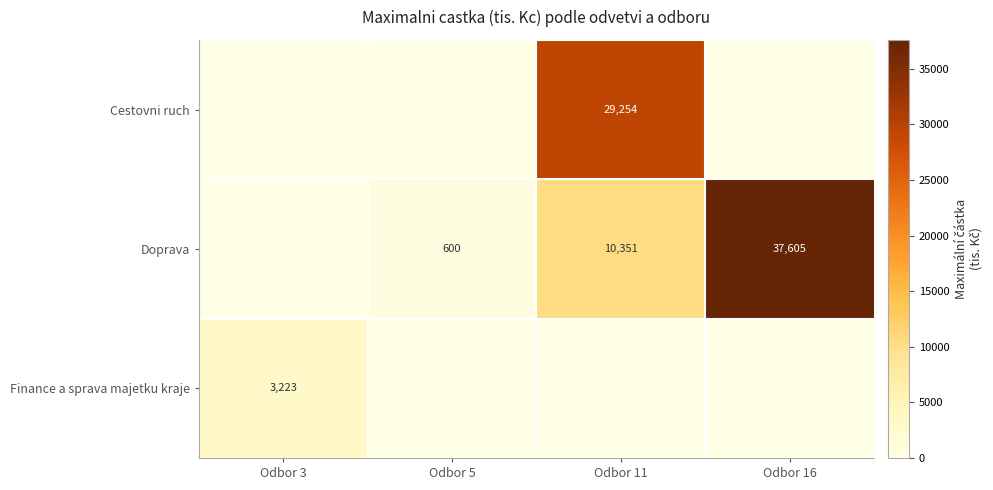

What is the difference between the Doprava values at Odbor 5 and Odbor 11?

9751